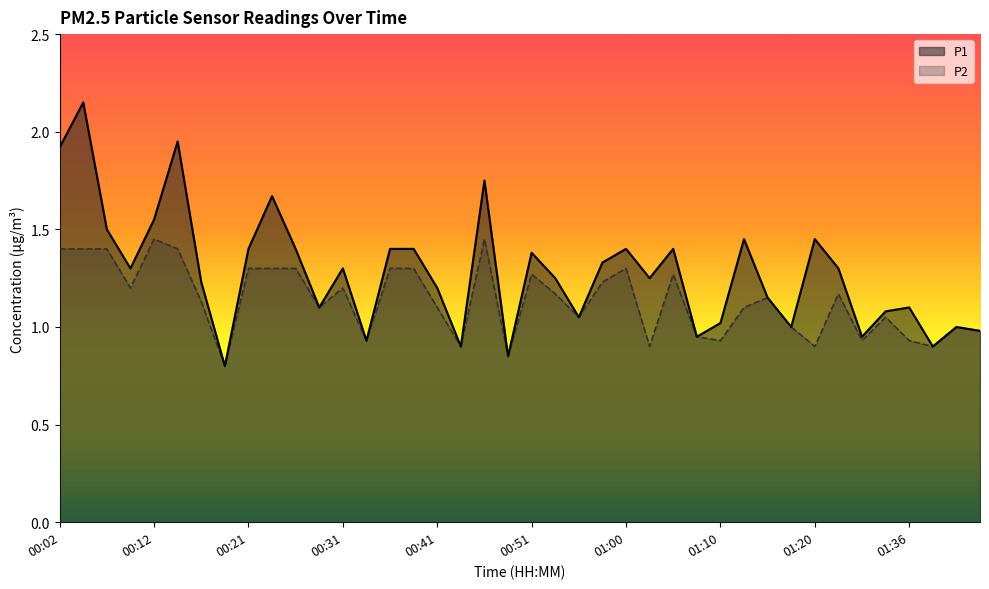

Does the chart display data point markers on the line(s)?

No